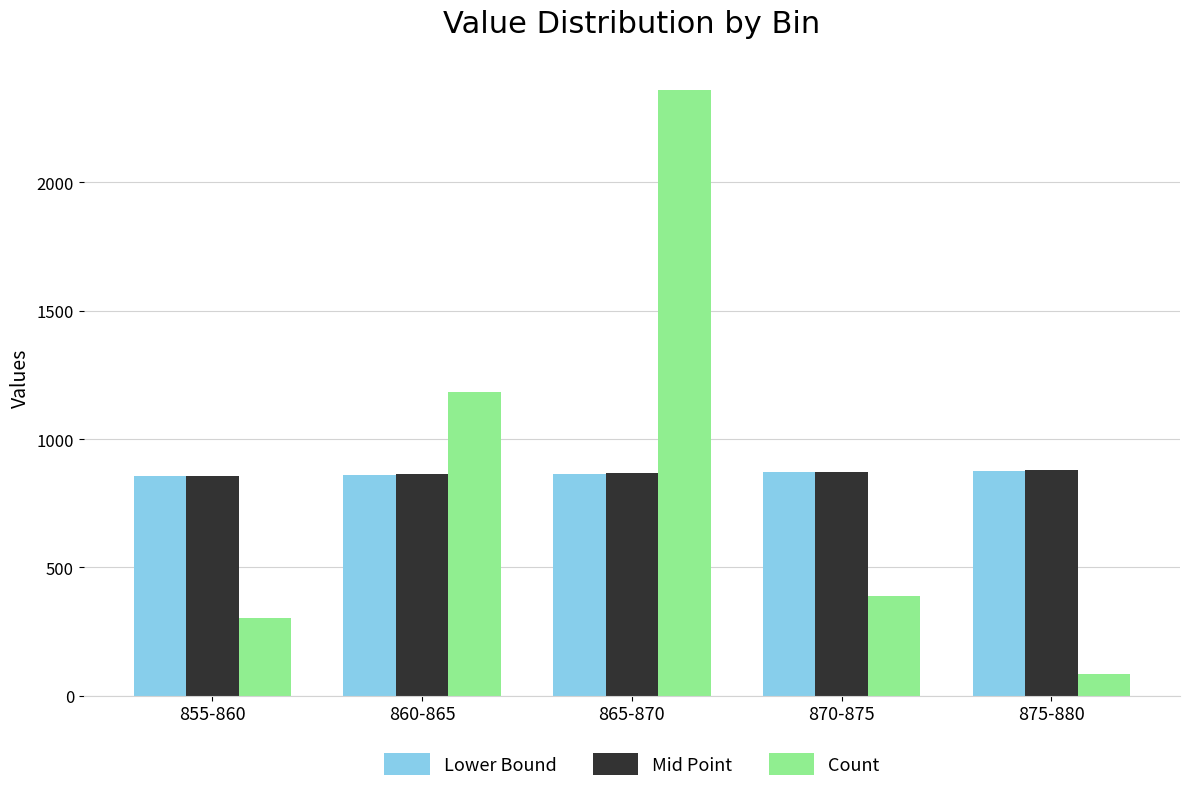

Does the chart contain stacked bars?

No